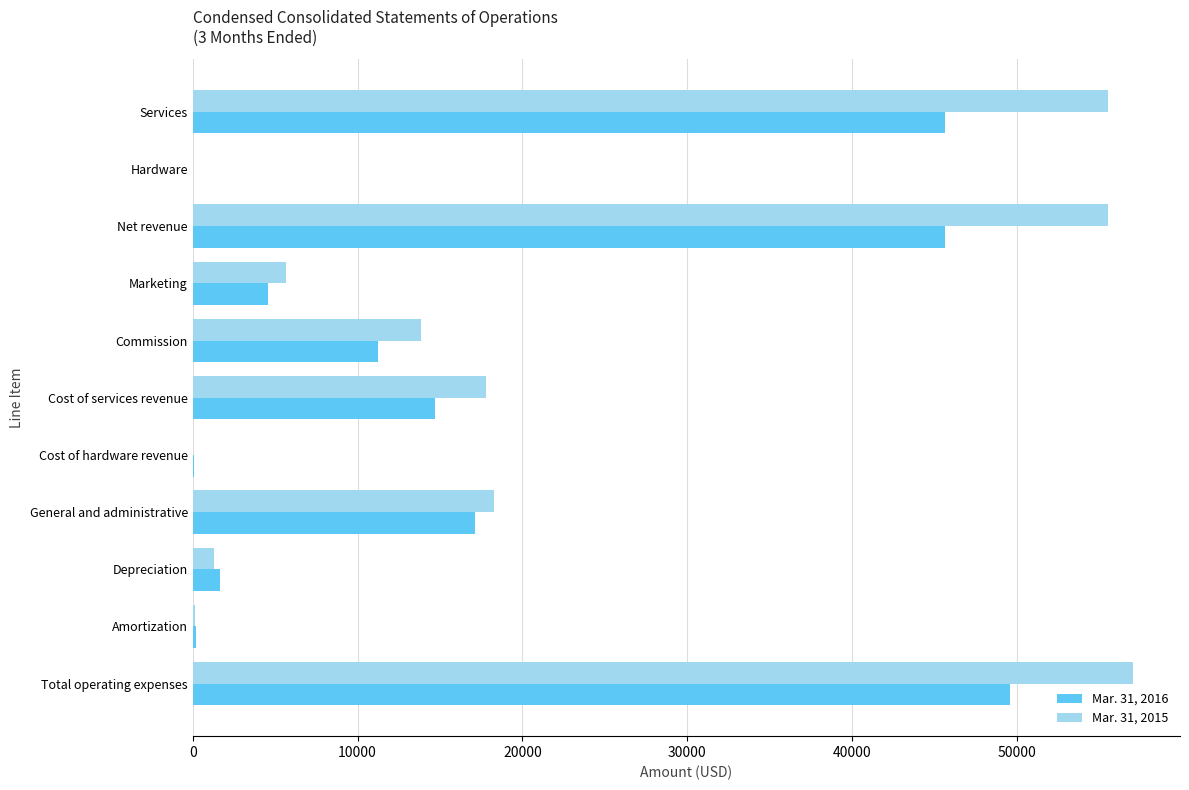

Between Net revenue and Marketing, which series saw the biggest shift?

Mar. 31, 2015